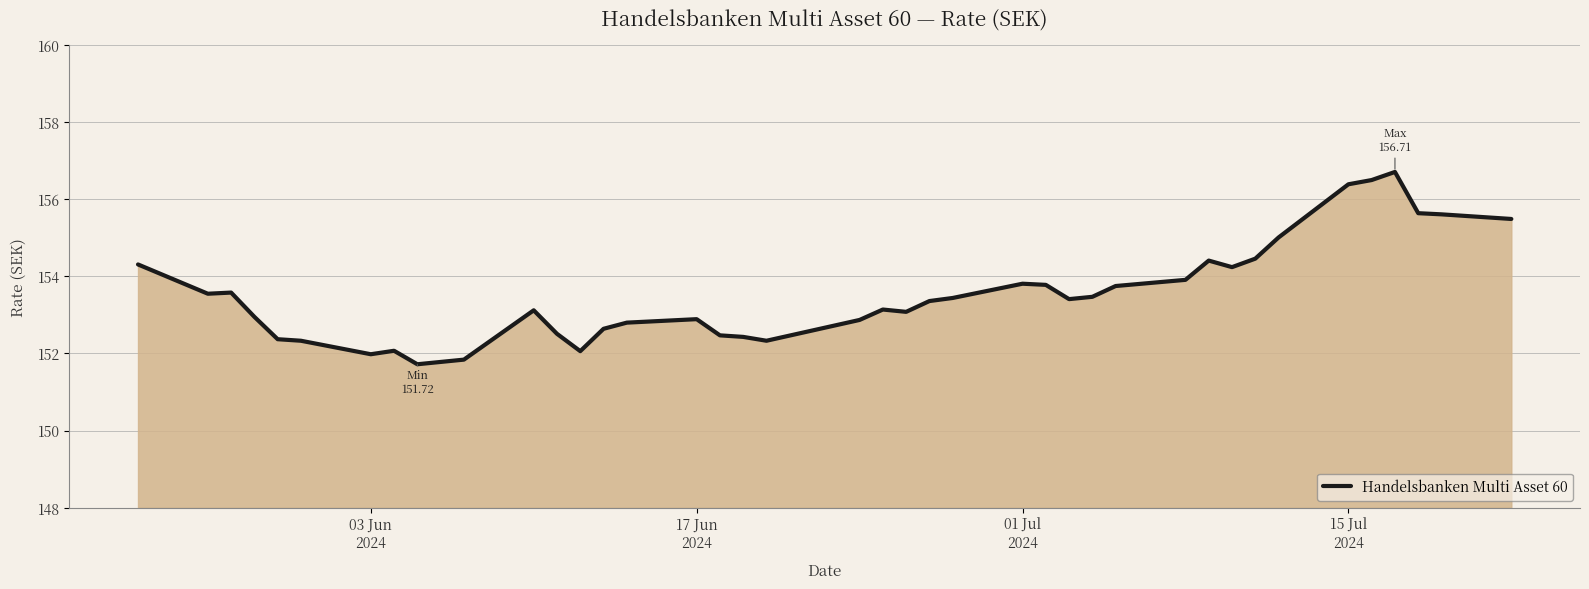

What is the maximum value shown in the chart?

156.7